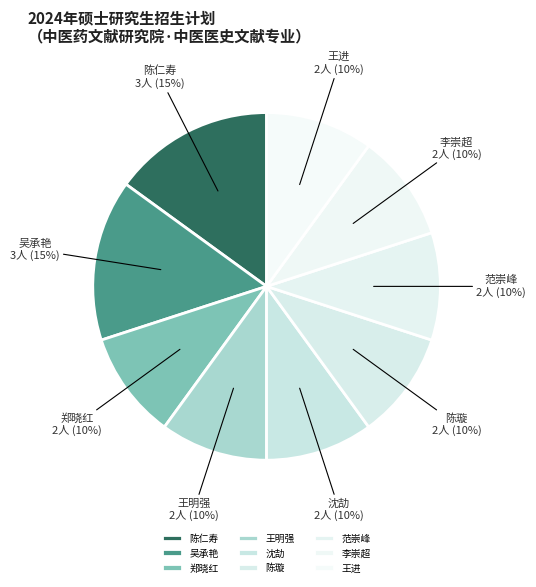

Combined, do 范崇峰 and 陈璇 account for over 50%?

No